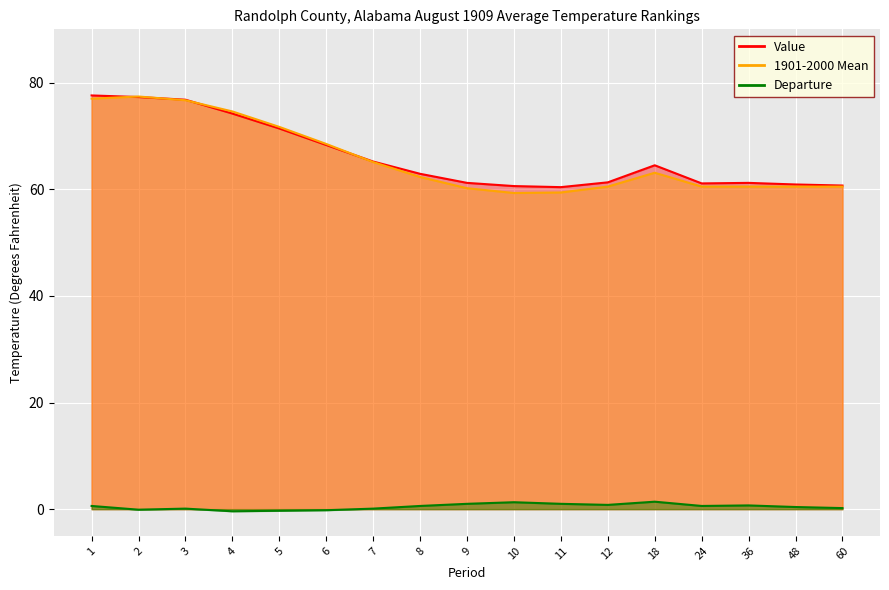

Which series has the largest total across all categories?

Value